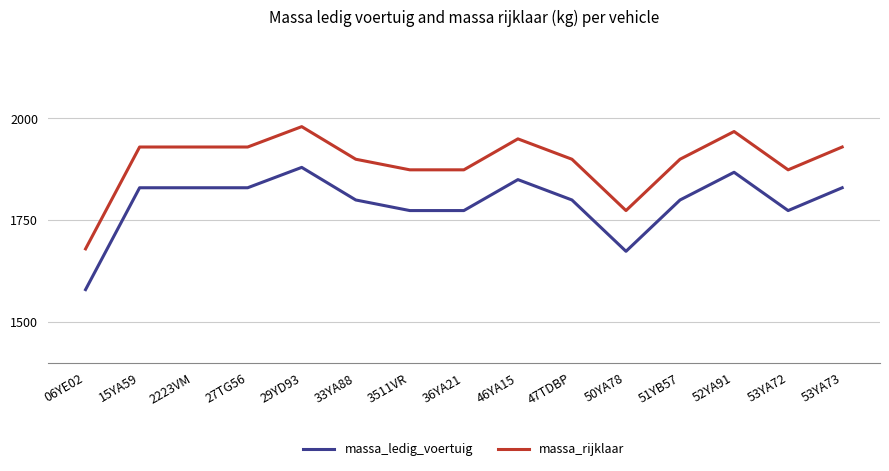

Rank the series by their maximum value, from highest to lowest.

massa_rijklaar, massa_ledig_voertuig